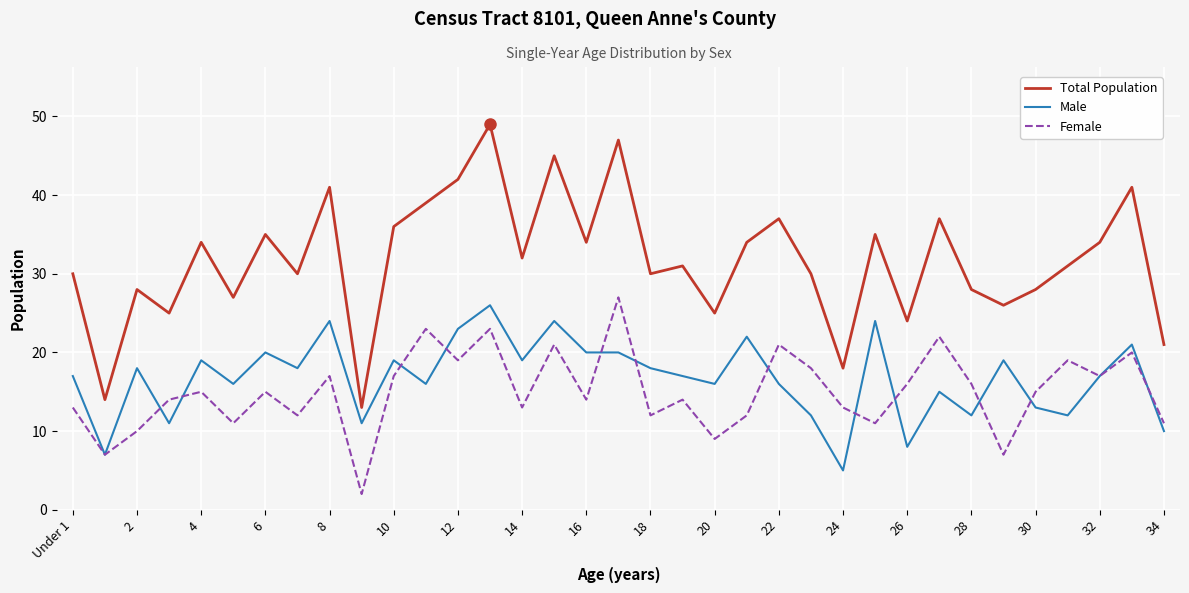

What is the greatest value displayed?

49